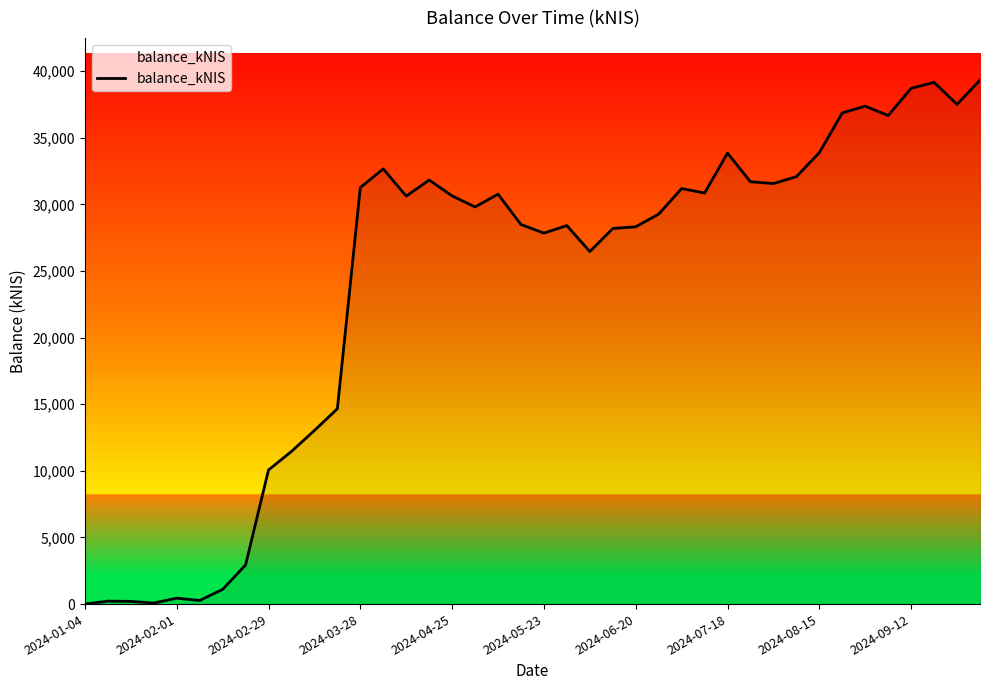

What is the maximum value shown in the chart?

39327.0